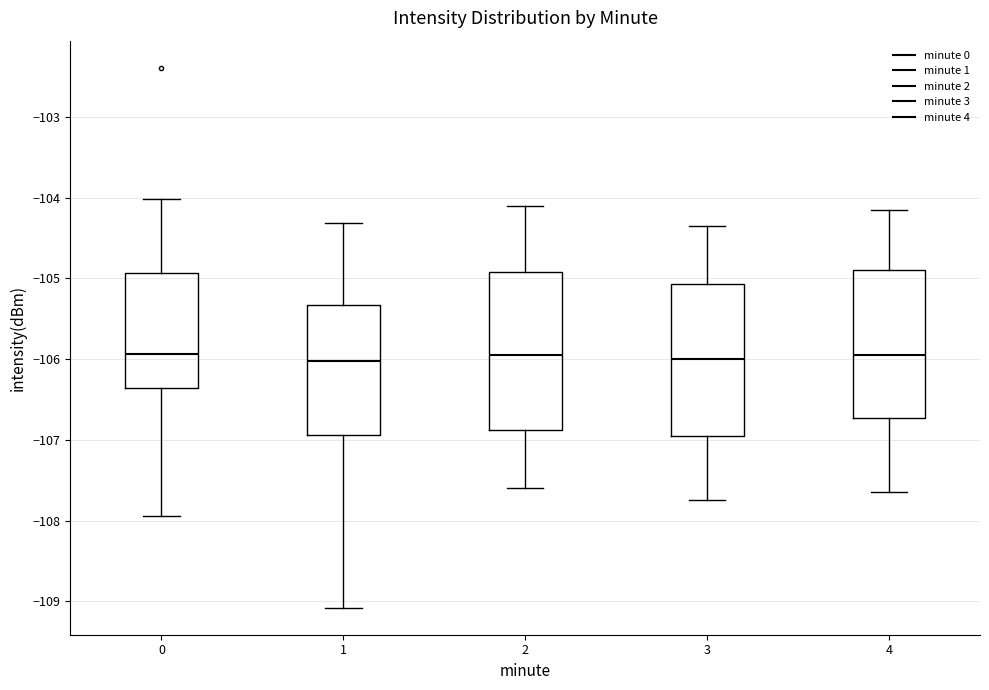

Reading left to right, read every box against the y-axis: the position of its median line, the range the box covers, and the ends of its whiskers. The values are not printed on the chart, so give them approximately, as read against the axis.

0: median -105.9, box -106.4 to -104.9, whiskers -107.9 to -104.0
1: median -106.0, box -106.9 to -105.3, whiskers -109.1 to -104.3
2: median -105.9, box -106.9 to -104.9, whiskers -107.6 to -104.1
3: median -106.0, box -106.9 to -105.1, whiskers -107.7 to -104.3
4: median -105.9, box -106.7 to -104.9, whiskers -107.6 to -104.1